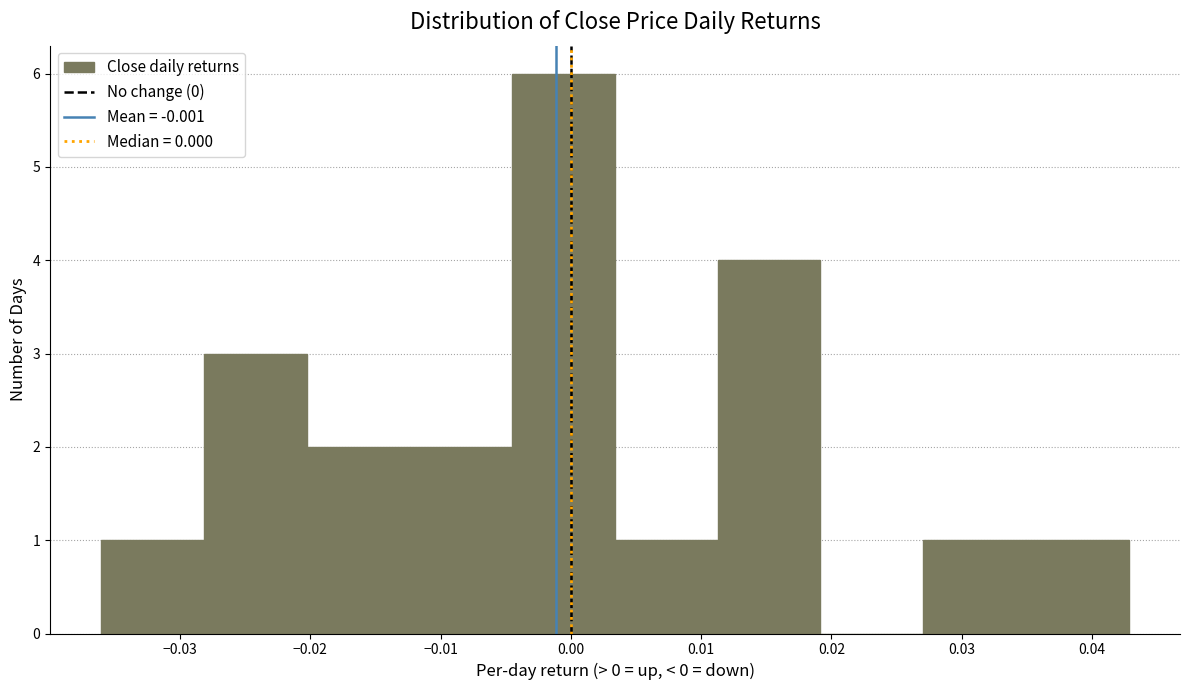

Reading left to right, list every bar in this chart as the range it spans on the x-axis followed by its height. Neither the bar edges nor the heights are printed on the chart, so give them approximately, as read against the axes.

-0.036 to -0.028: 1
-0.028 to -0.020: 3
-0.020 to -0.012: 2
-0.012 to -0.004: 2
-0.004 to 0.003: 6
0.003 to 0.011: 1
0.011 to 0.019: 4
0.019 to 0.027: 0
0.027 to 0.035: 1
0.035 to 0.043: 1